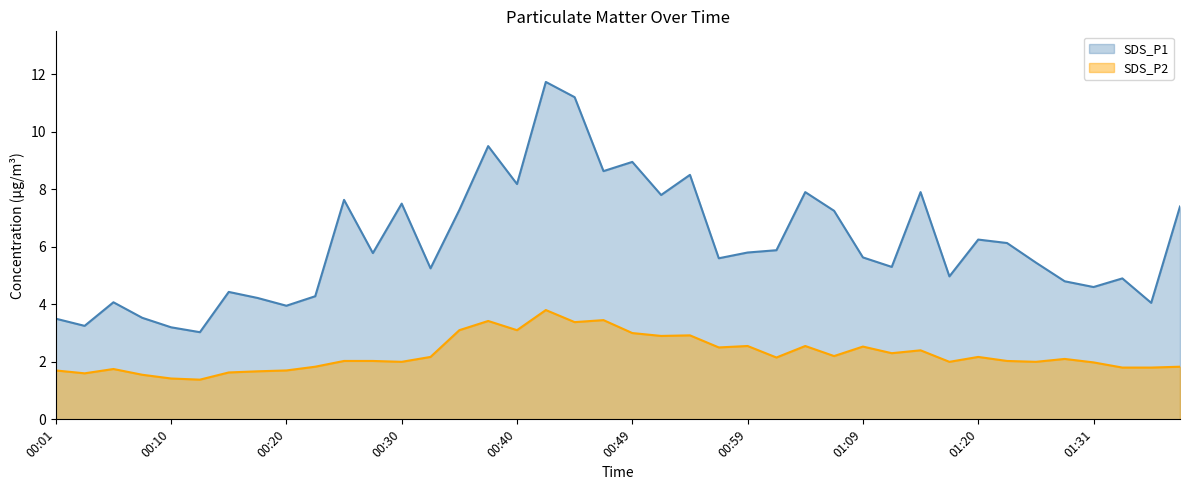

How many lines are shown in the chart?

2